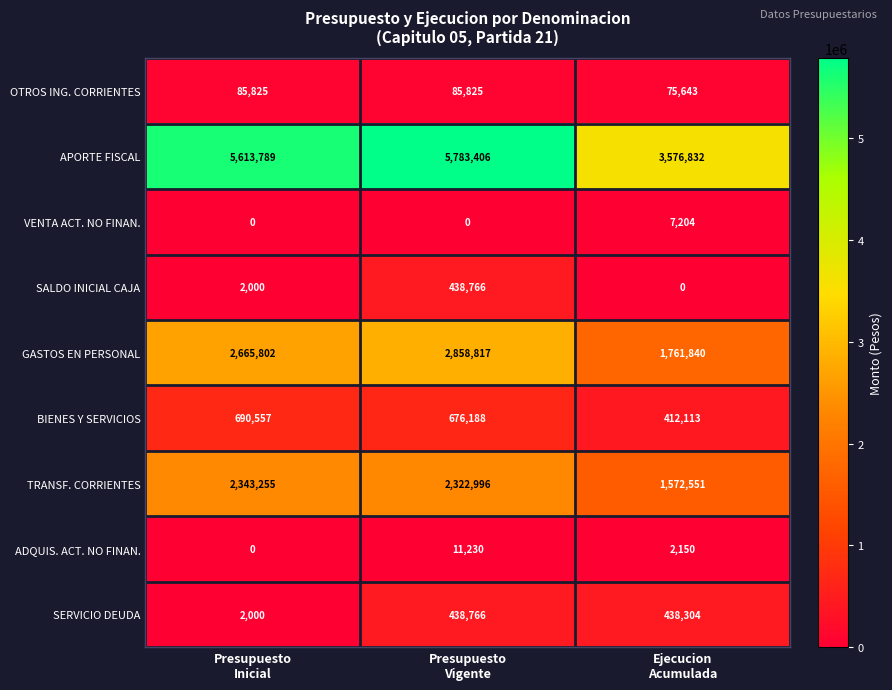

Between Presupuesto
Vigente and Ejecucion
Acumulada, which series saw the biggest shift?

APORTE FISCAL